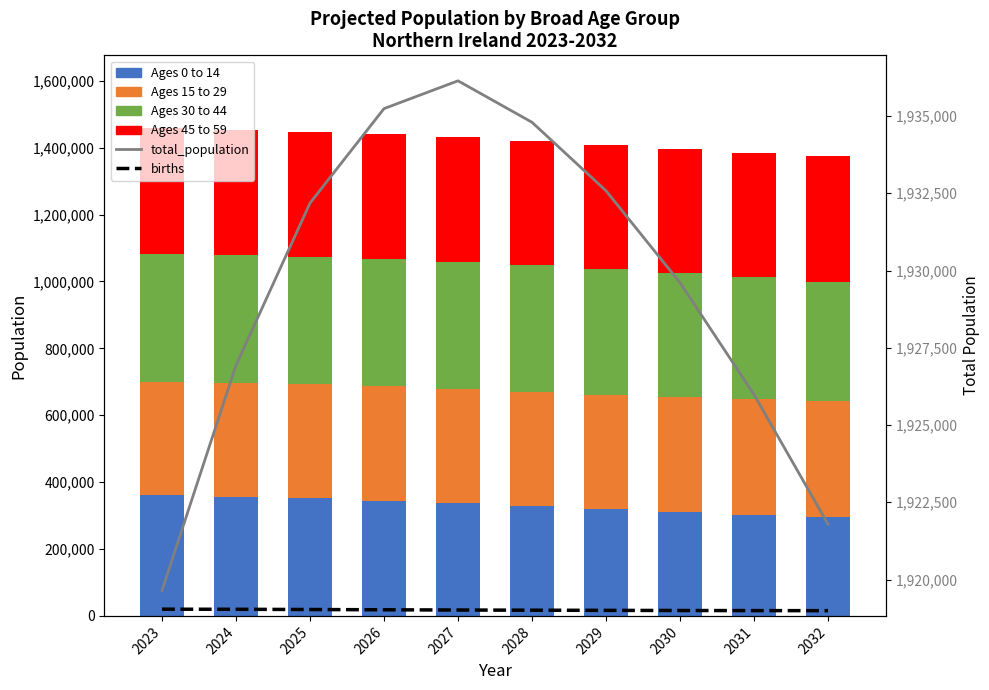

Which has a higher value, 2027 or 2030?

2027